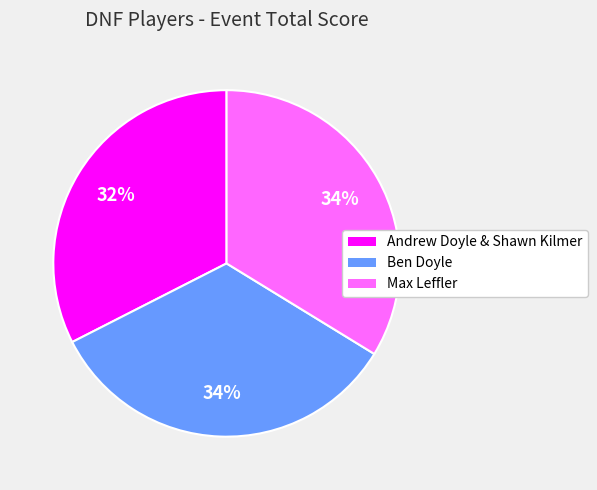

True or false: Max Leffler accounts for 34% of the total.

True